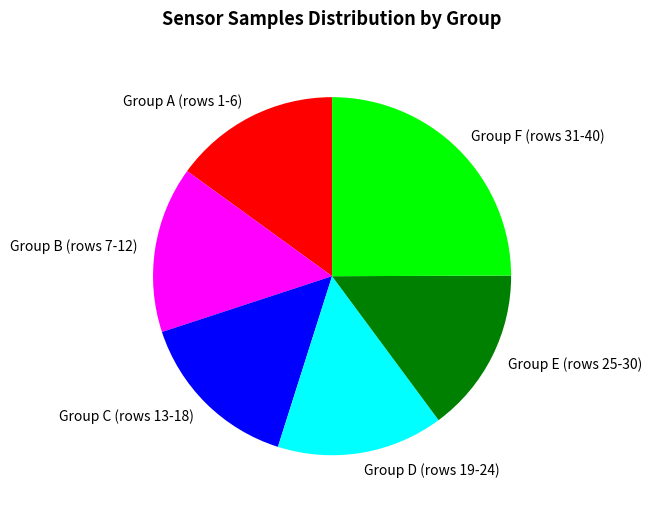

Is it true that Group C (rows 13-18) is 15% of the pie?

True